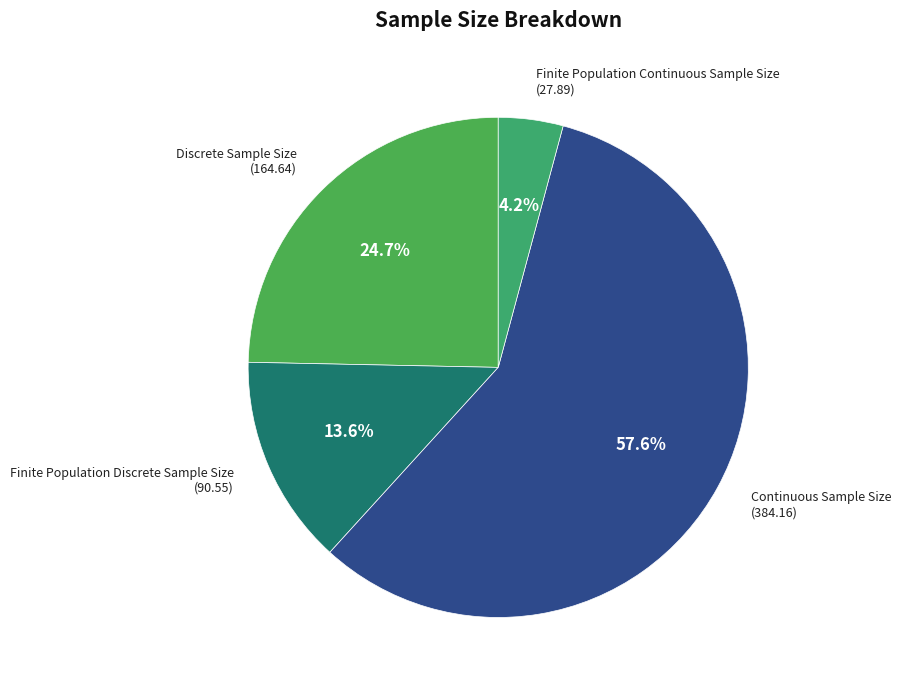

Is it true that Discrete Sample Size is 25% of the pie?

True